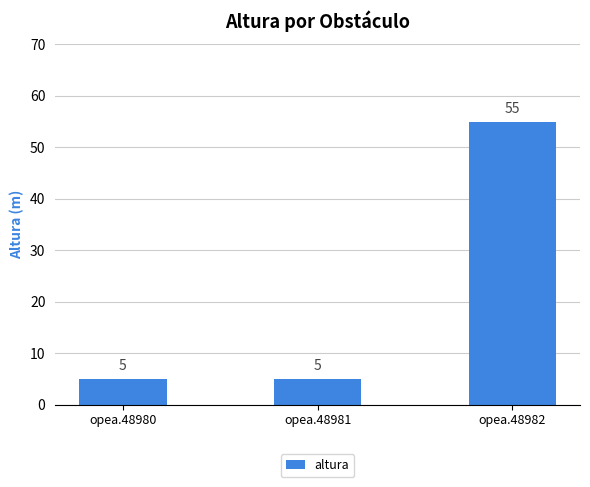

Between opea.48982 and opea.48980, which is larger?

opea.48982